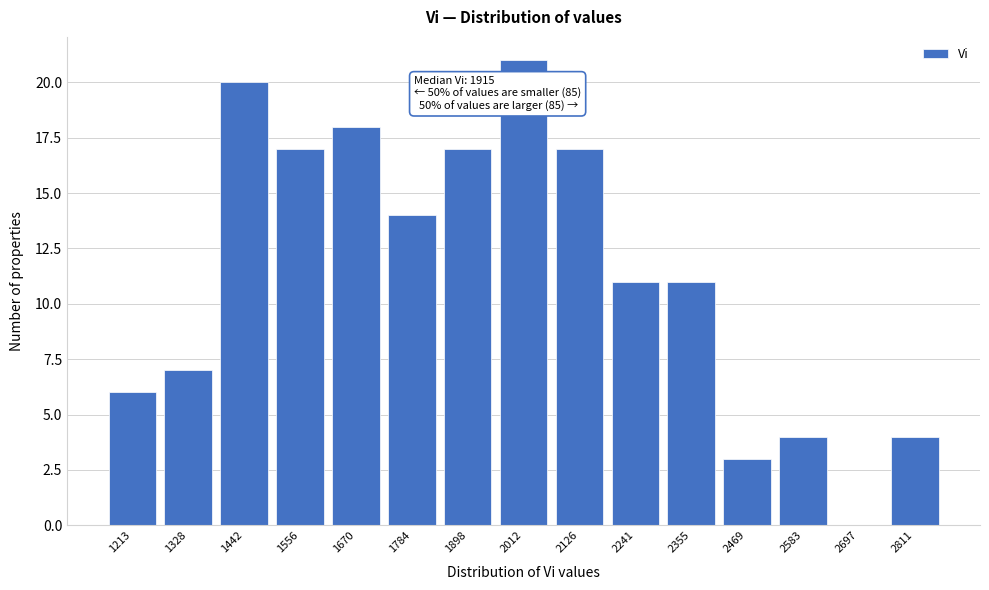

Reading left to right, what are all the values shown in this chart?

1213=6	1328=7	1442=20	1556=17	1670=18	1784=14	1898=17	2012=21	2126=17	2241=11	2355=11	2469=3	2583=4	2697=0	2811=4